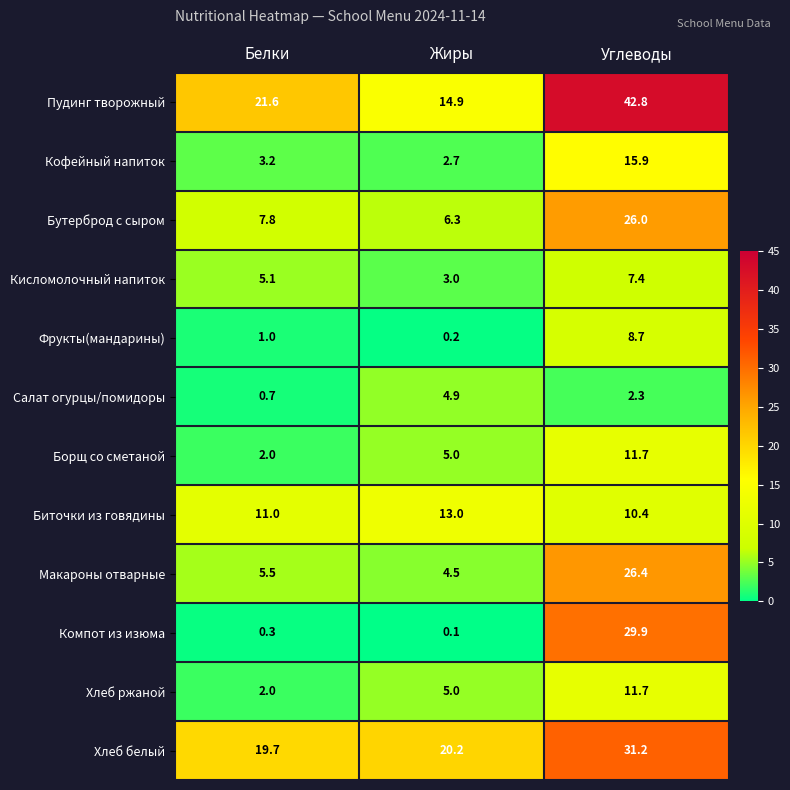

At how many categories does at least one series exceed 1?

3